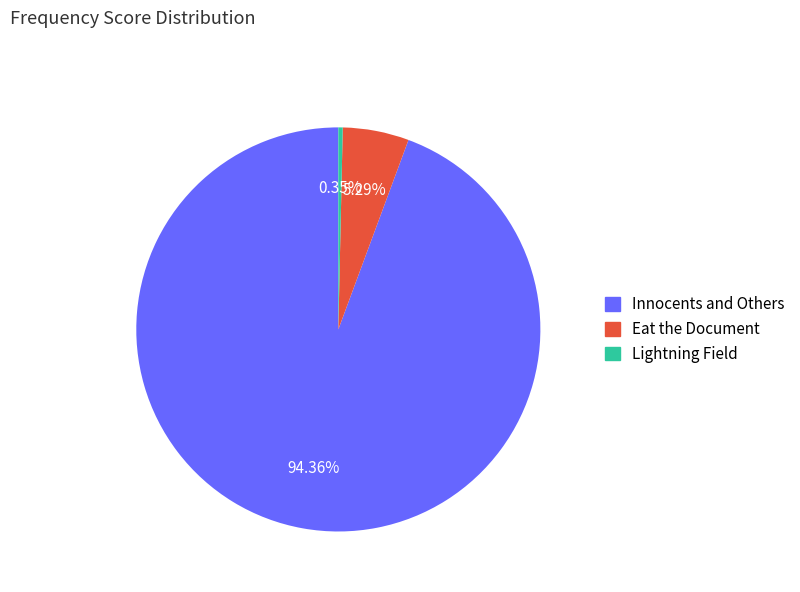

To the nearest percent, what is the difference between the Eat the Document and Lightning Field slice percentages?

5%